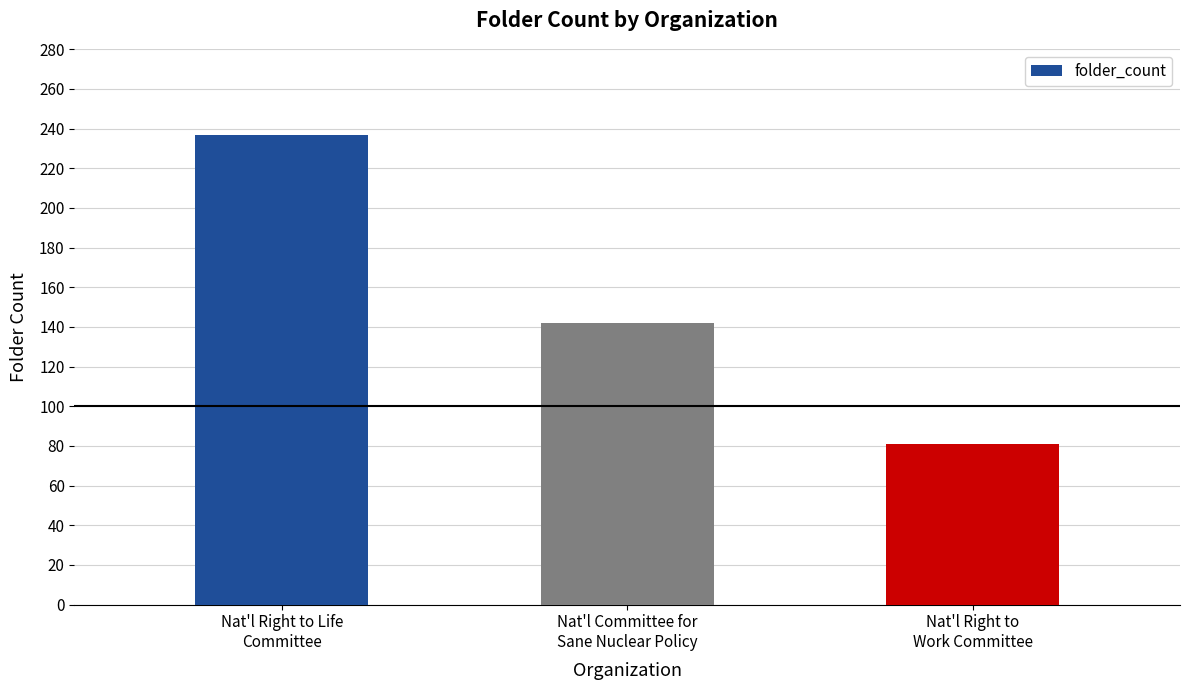

How many values are below 142?

1